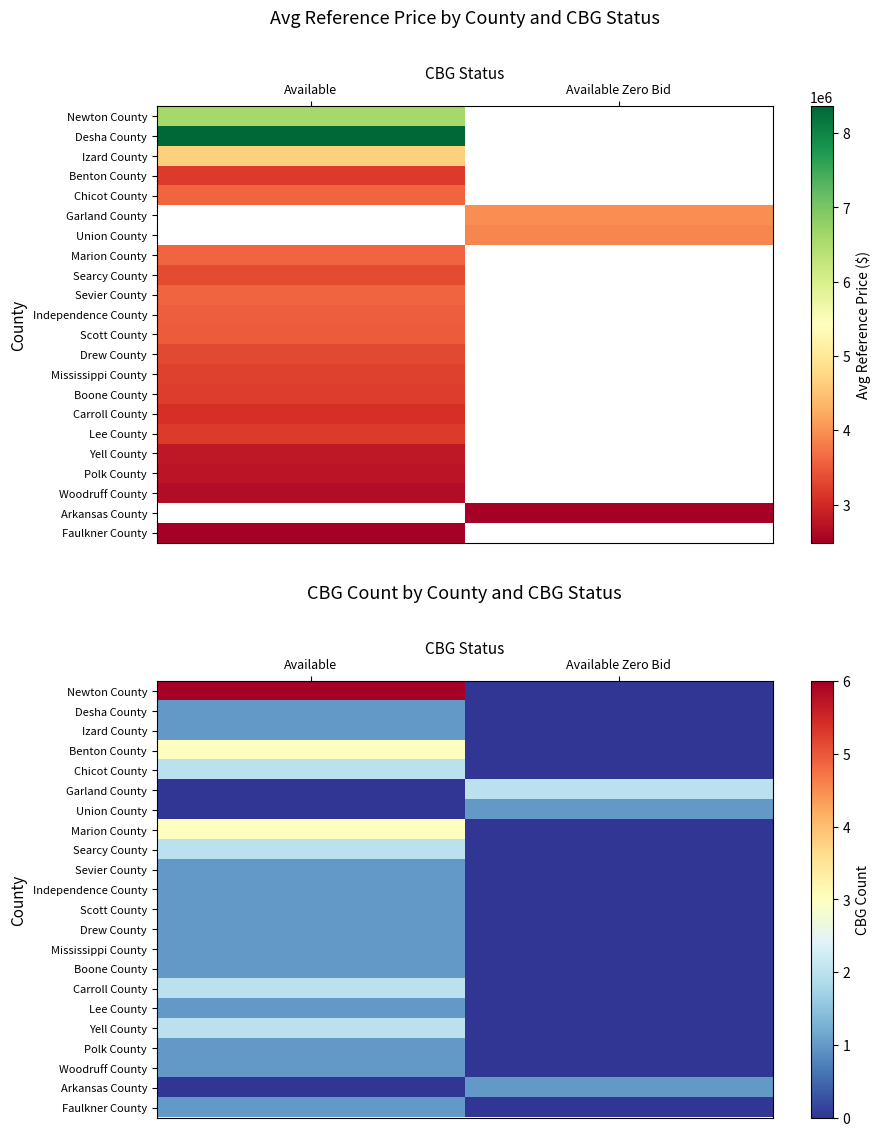

At which category is the sum across all series the highest?

Available